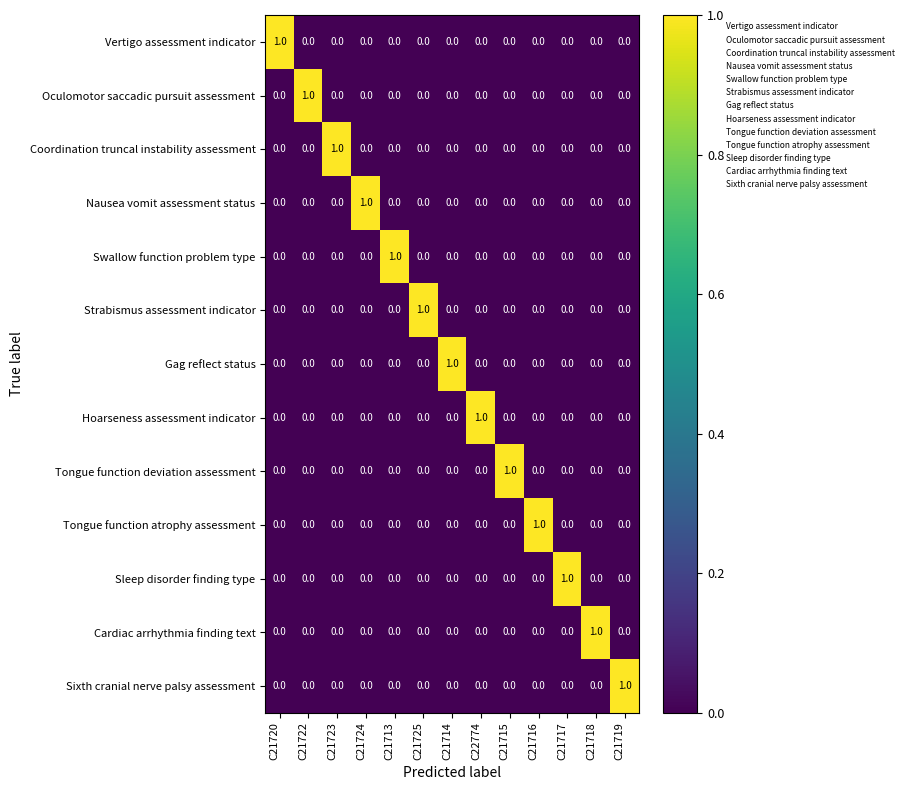

How many Sleep disorder finding type values are between 0 and 1?

13